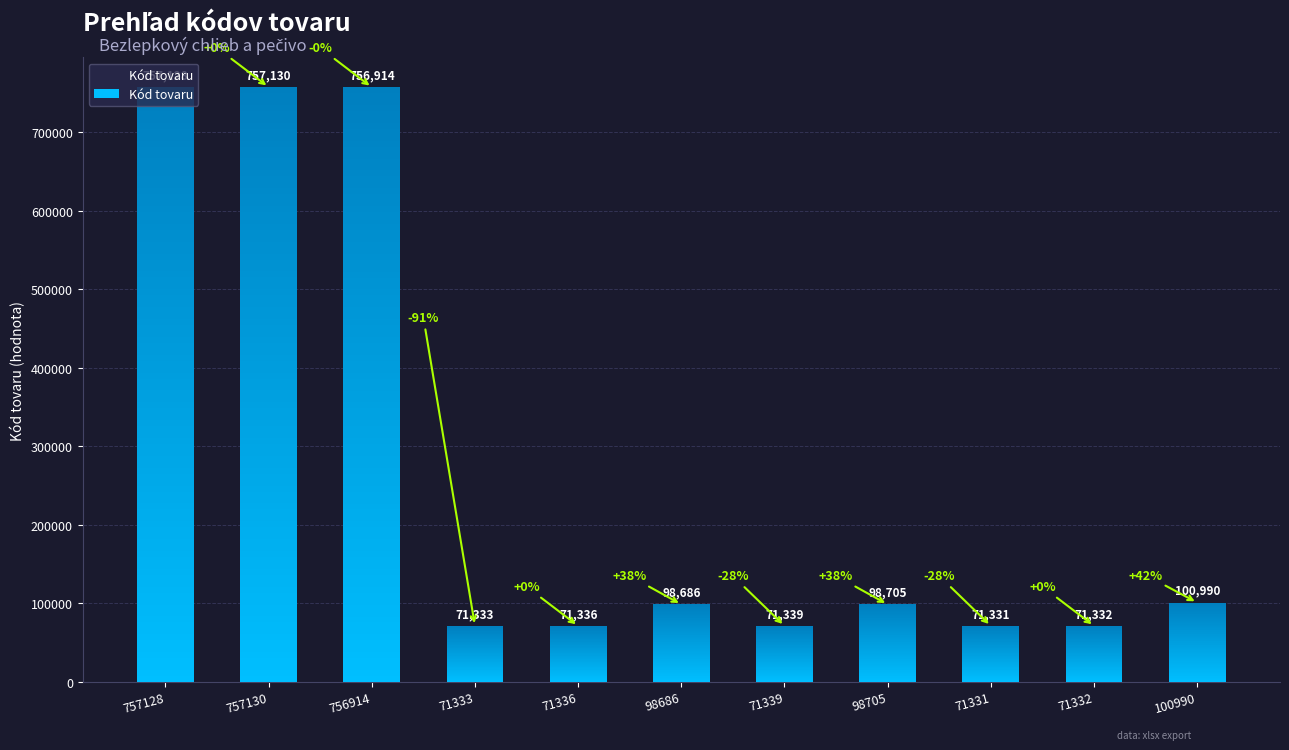

How many bars are there in total?

11